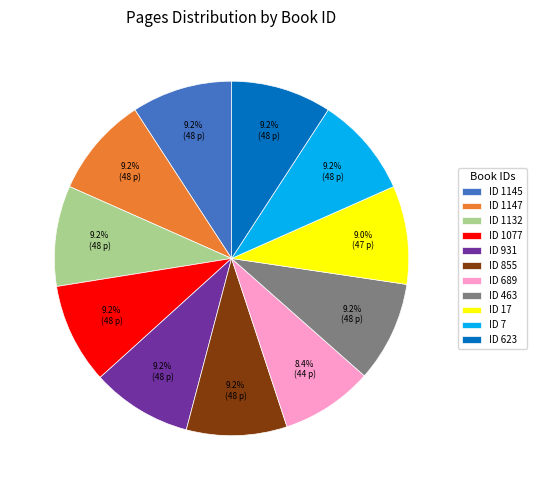

Approximately how many times larger is the value at ID 17 compared to ID 1145?

1.0